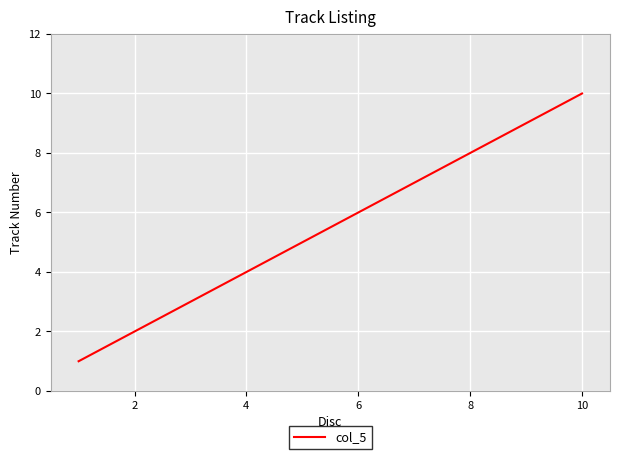

How many lines are shown in the chart?

1